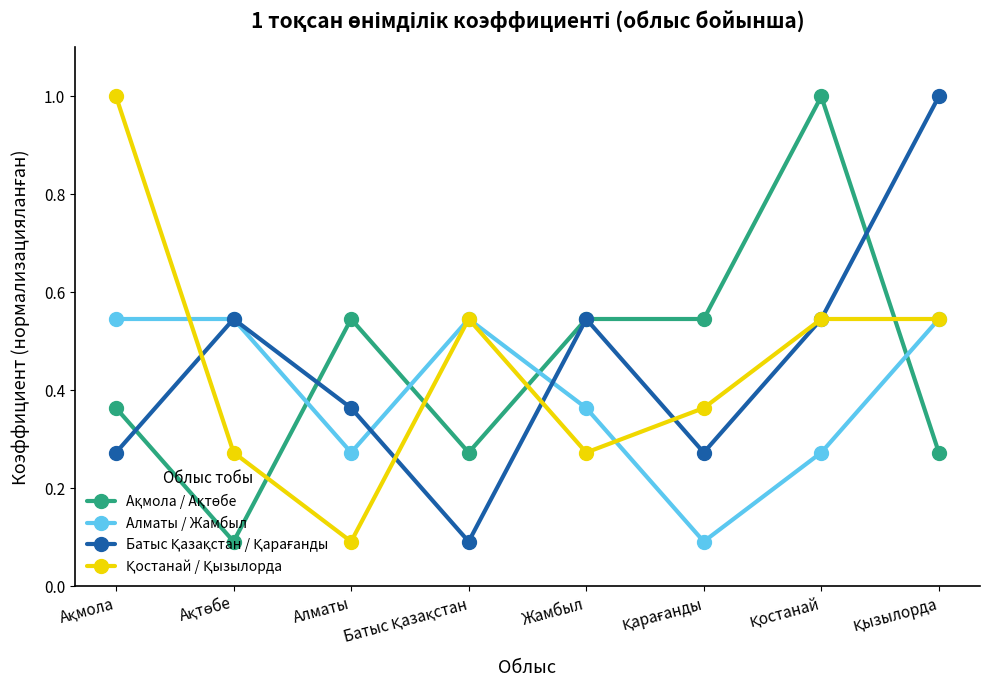

At how many categories does at least one series exceed 0?

8